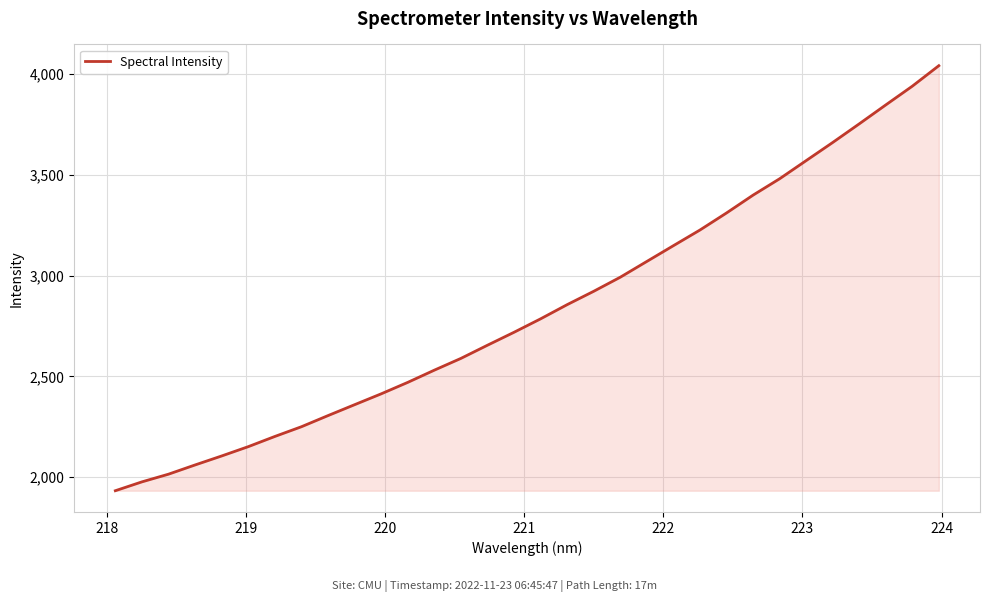

What is the smallest value displayed?

1933.1